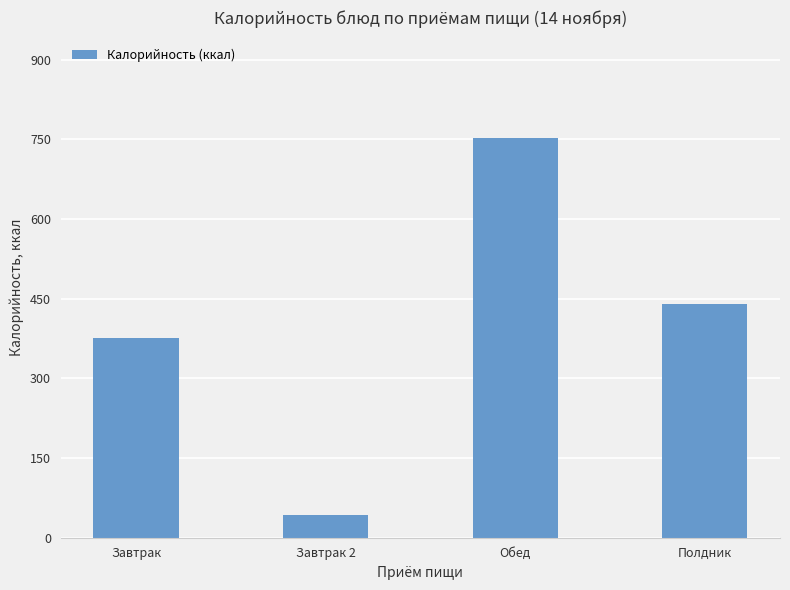

What is the sum of the values at Завтрак 2 and Обед?

796.2